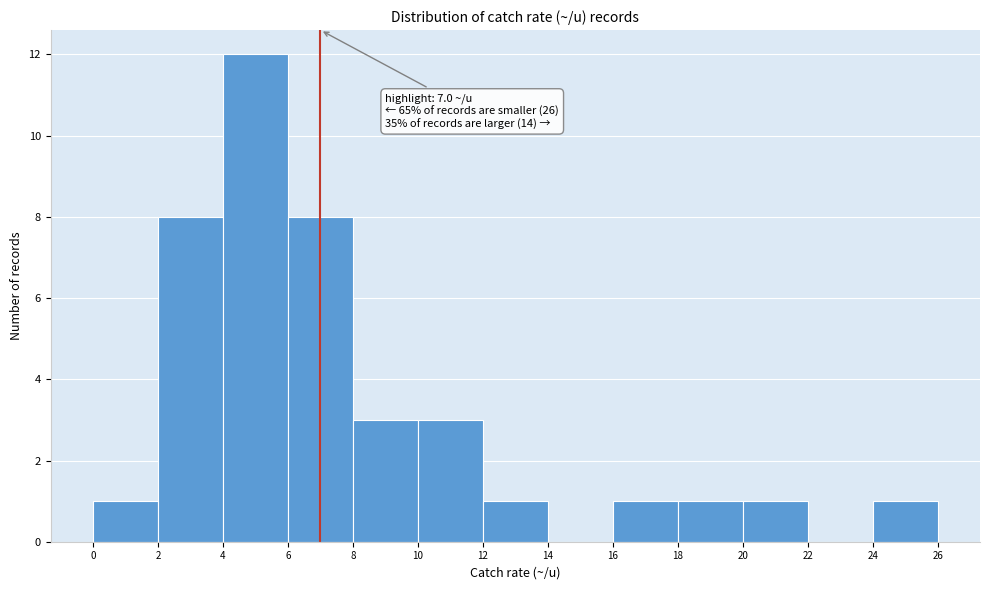

Which range on the x-axis has the tallest bar?

4 to 6